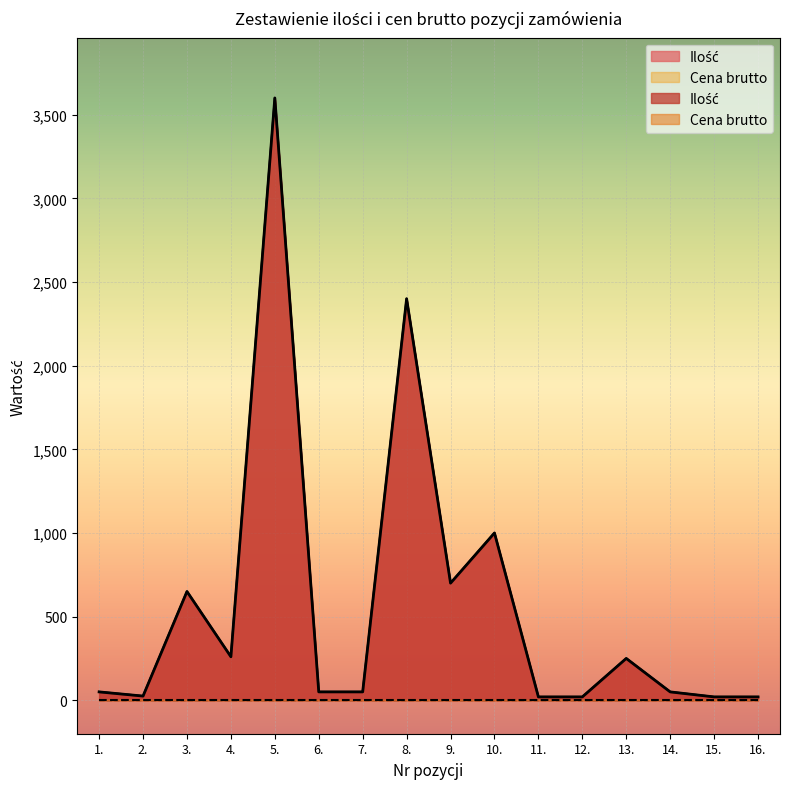

What is the difference between the second highest and second lowest values?

2380